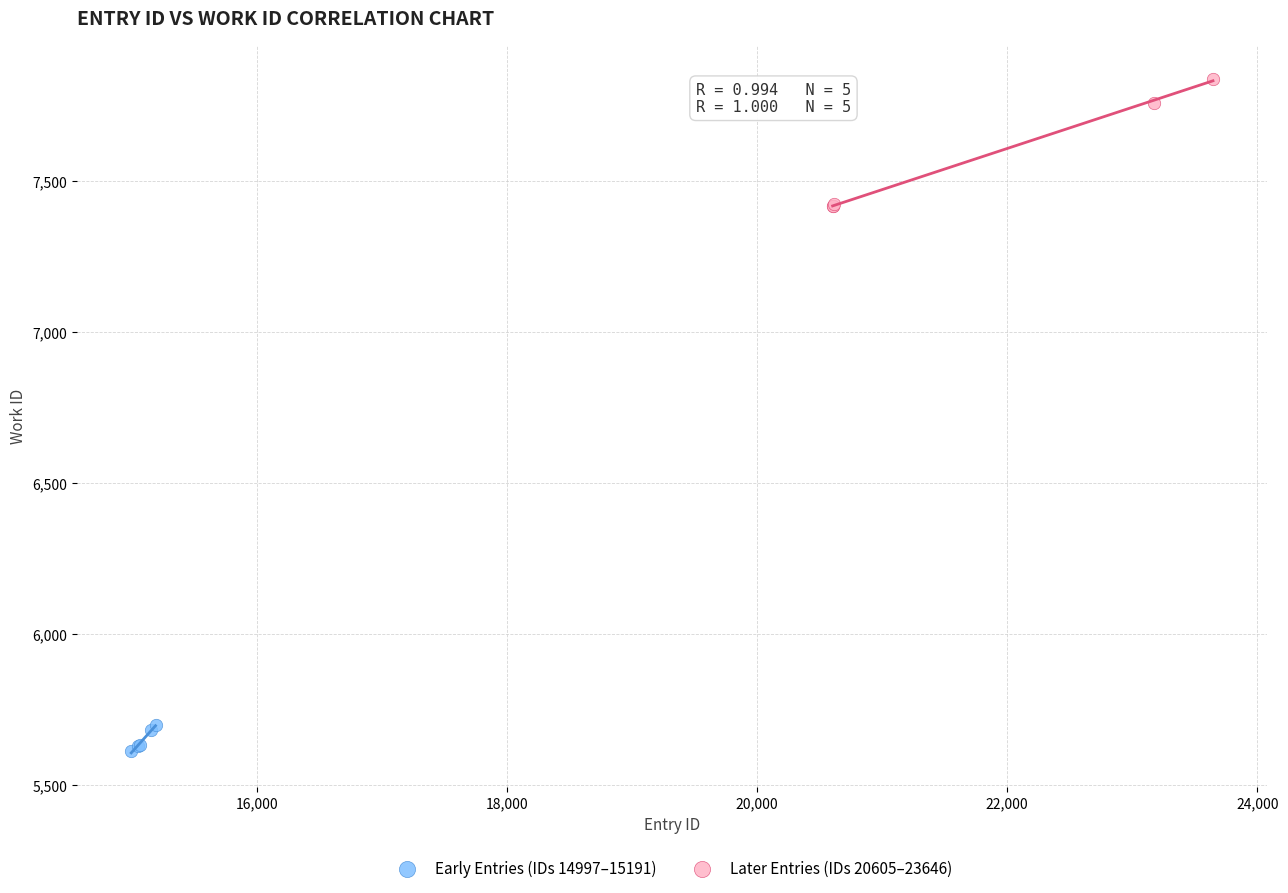

Which series contains the highest Y value?

Later Entries (IDs 20605–23646)